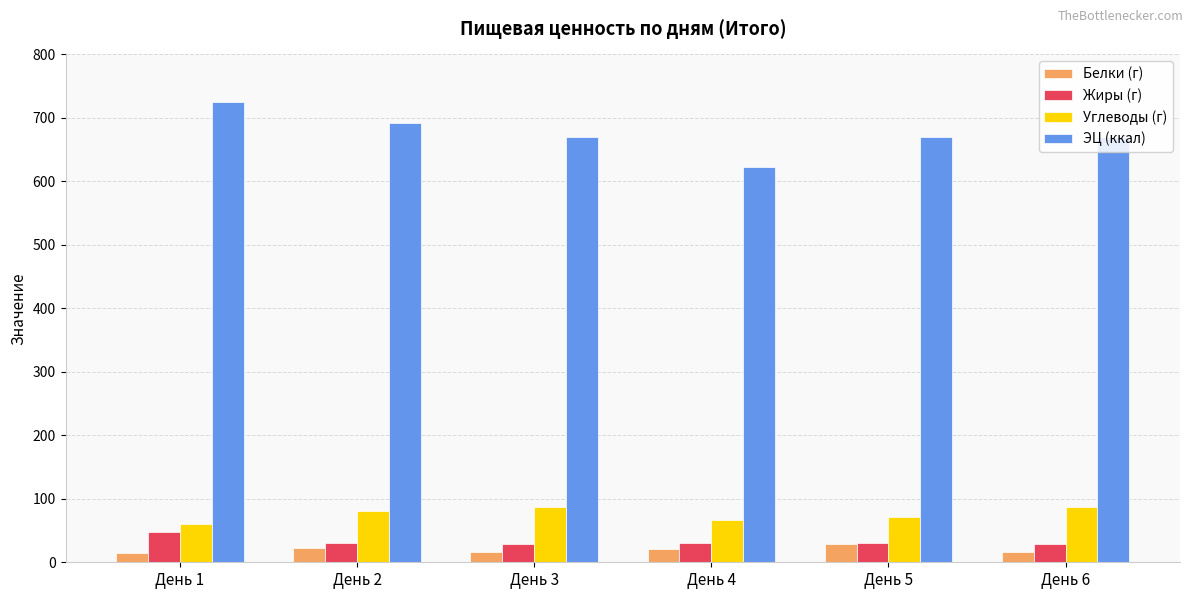

How many distinct data groups are displayed?

4